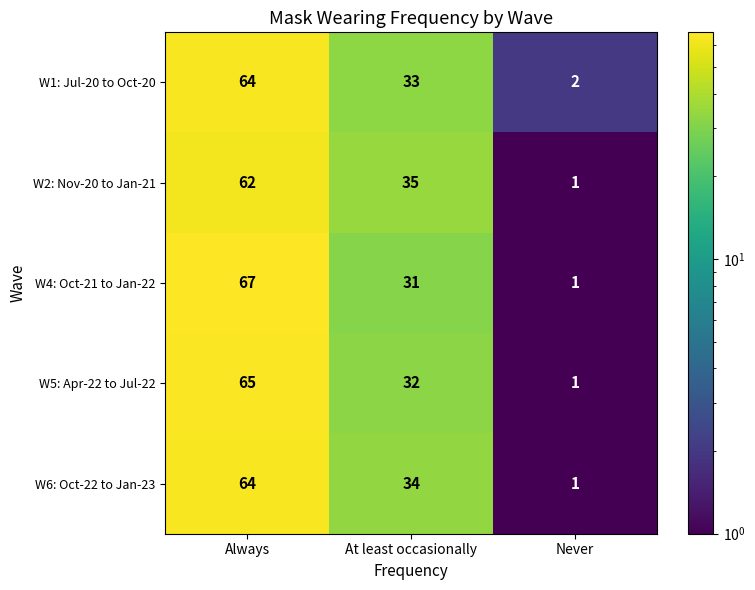

What is the average value of the W5: Apr-22 to Jul-22 series?

33